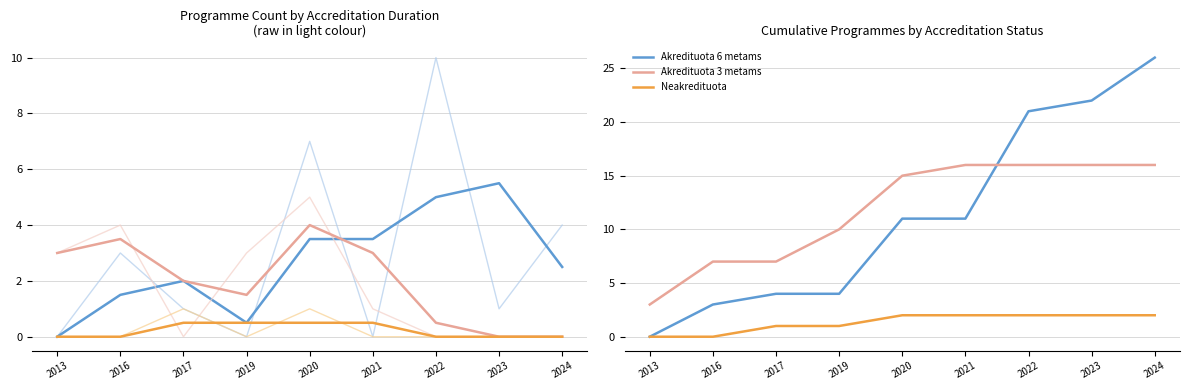

True or false: Neakredituota and Akredituota 3 metams cross at least once.

False